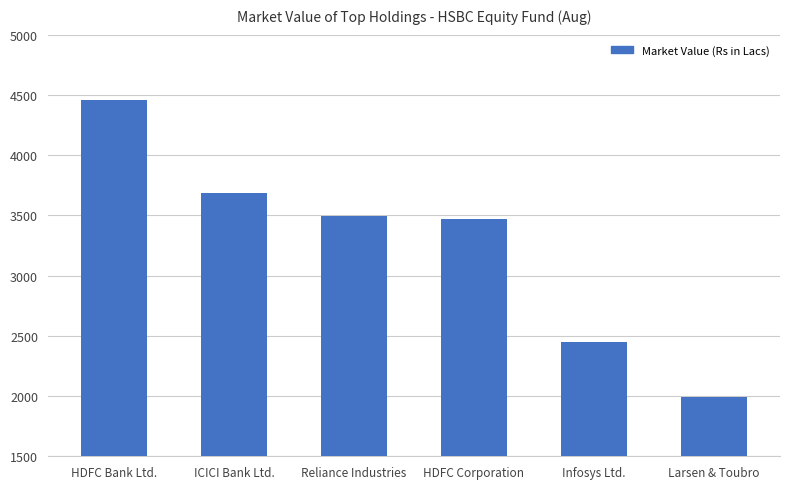

List the labels in order of value, smallest first.

Larsen & Toubro, Infosys Ltd., HDFC Corporation, Reliance Industries, ICICI Bank Ltd., HDFC Bank Ltd.